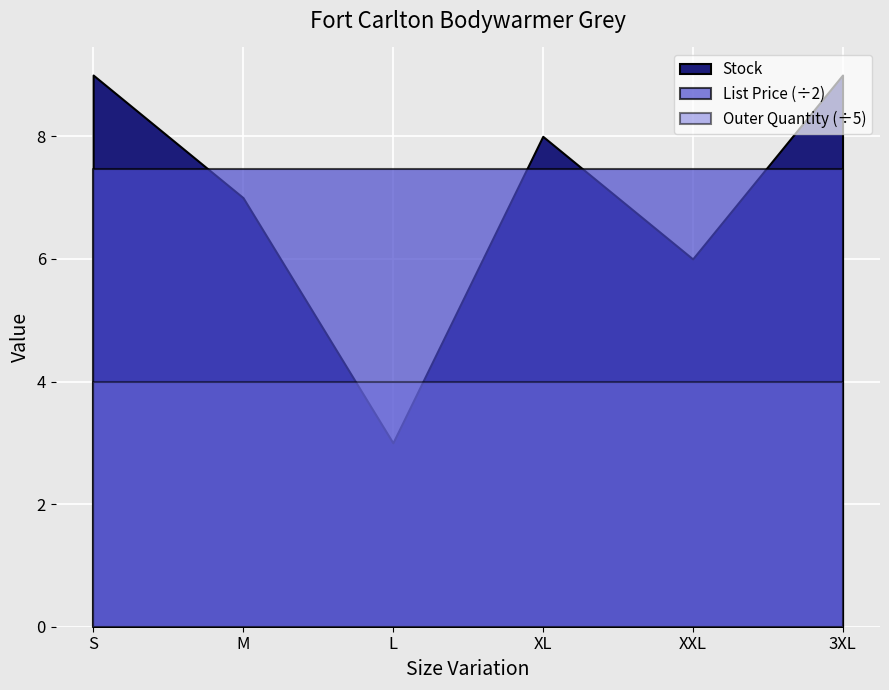

True or false: Outer Quantity and List Price cross at least once.

False